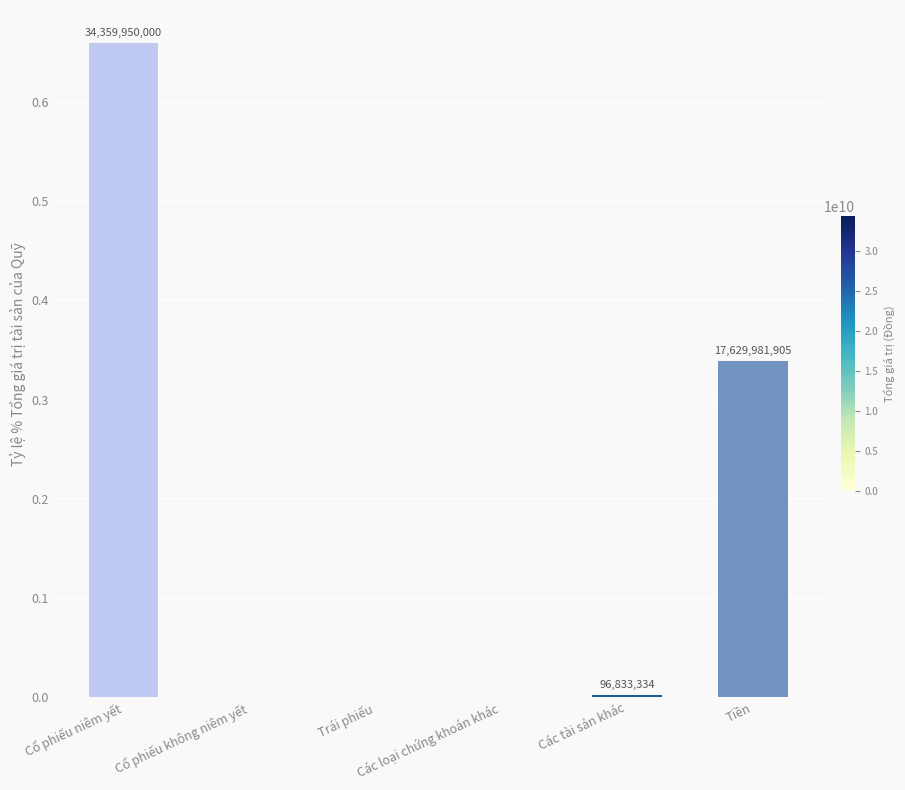

Are the bars horizontal?

No